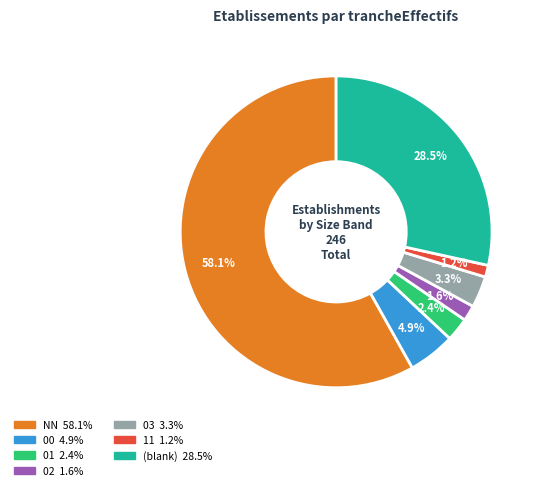

How many slices are in this pie chart?

7